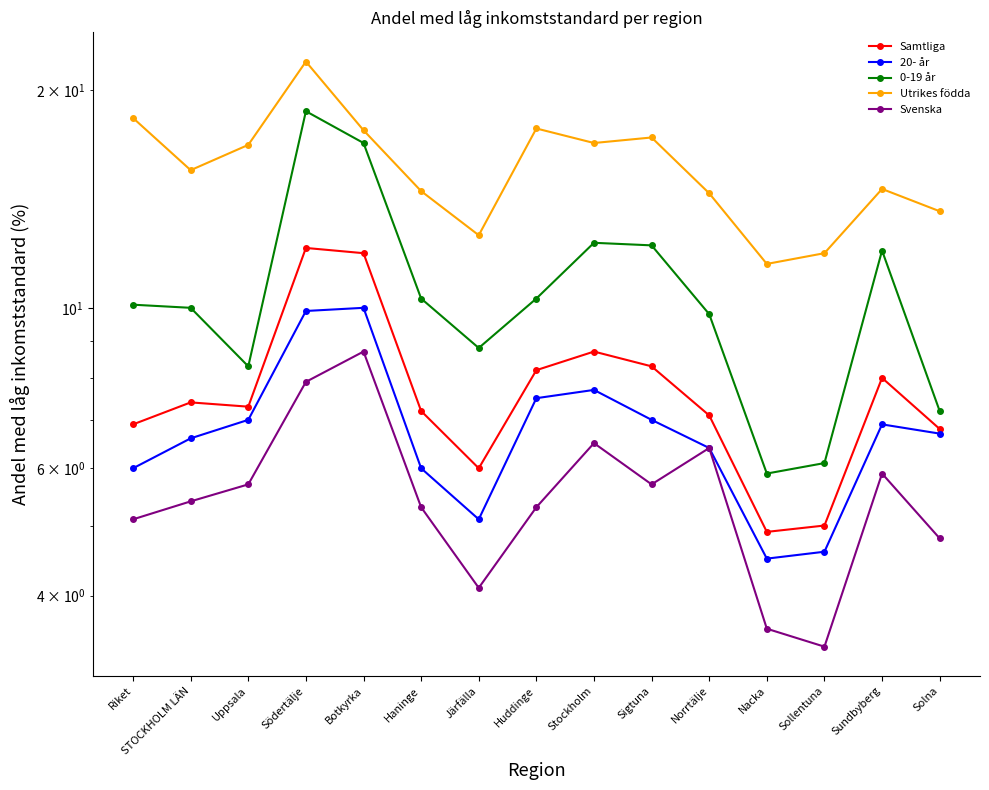

What is the sum of all 0-19 år values?

158.9